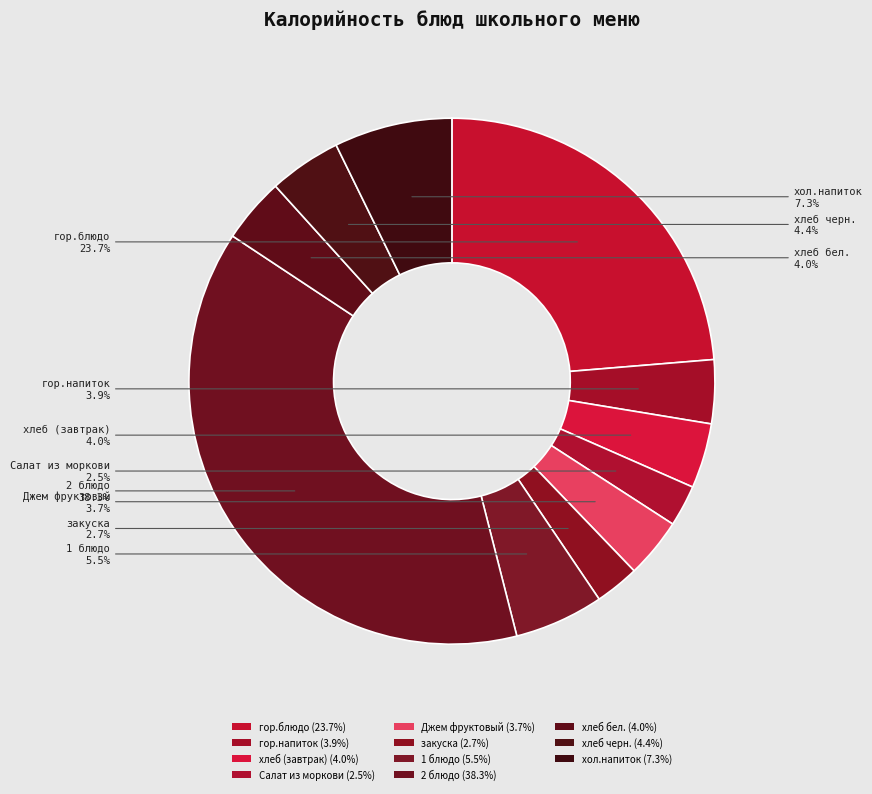

Is the sum of хлеб бел. and хол.напиток greater than half?

No